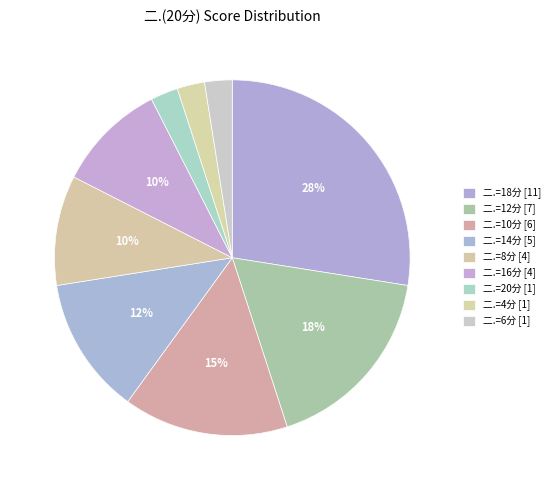

Is it true that 沈呈珍 is 13% of the pie?

False